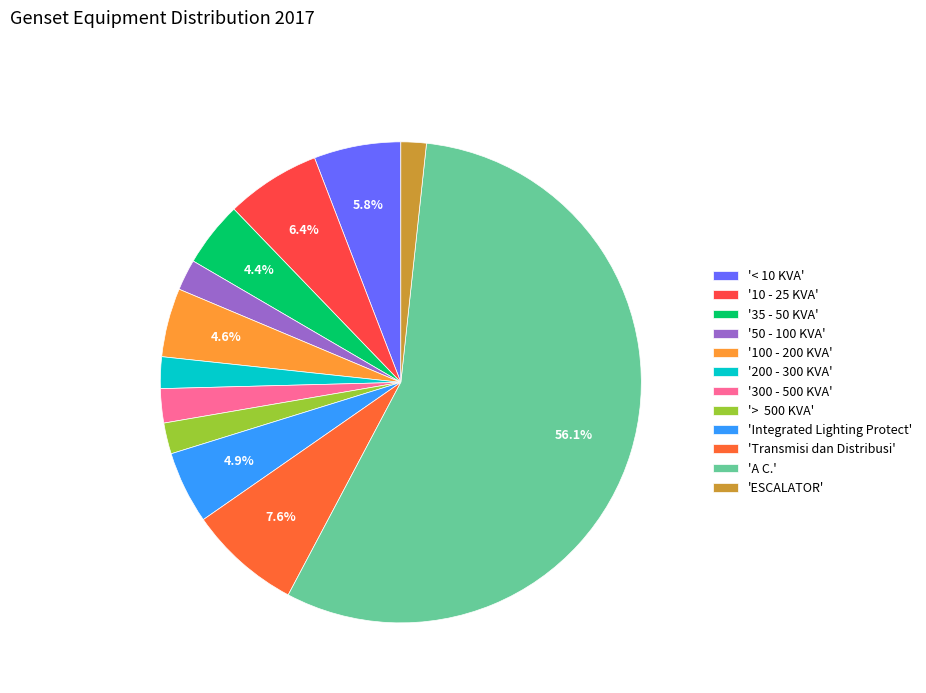

Which slice is the smallest?

ESCALATOR